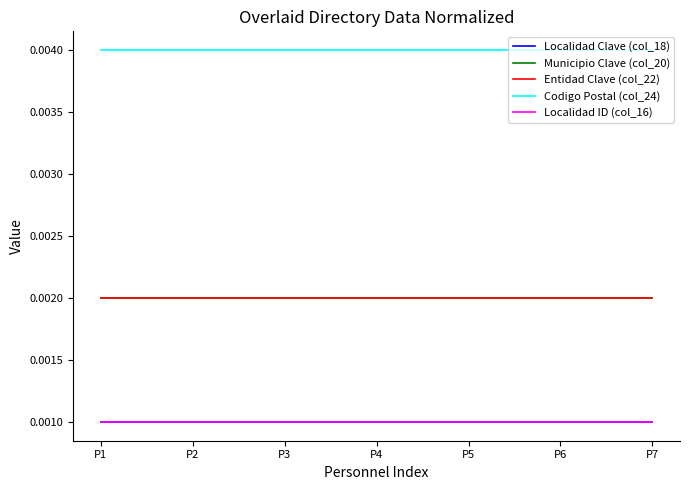

Is this an area chart (filled region under the line)?

No